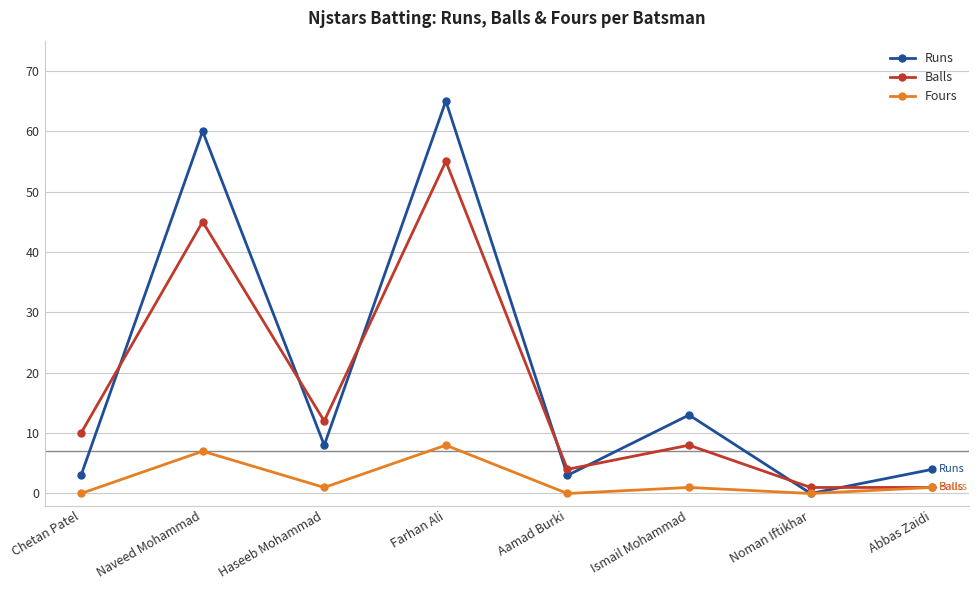

What is the label of the 2nd point from the right?

Noman Iftikhar